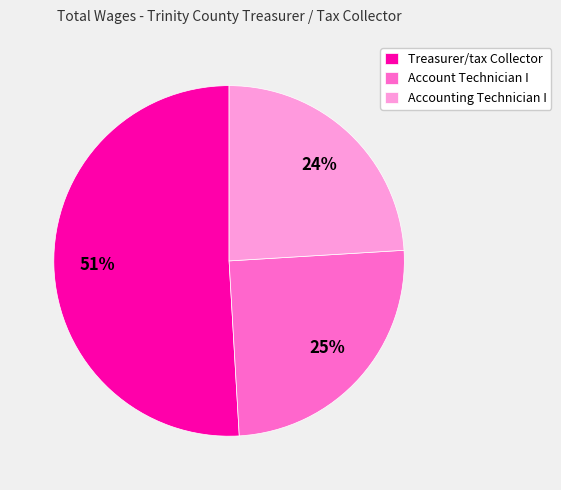

What is the smallest slice in the pie chart?

Accounting Technician I